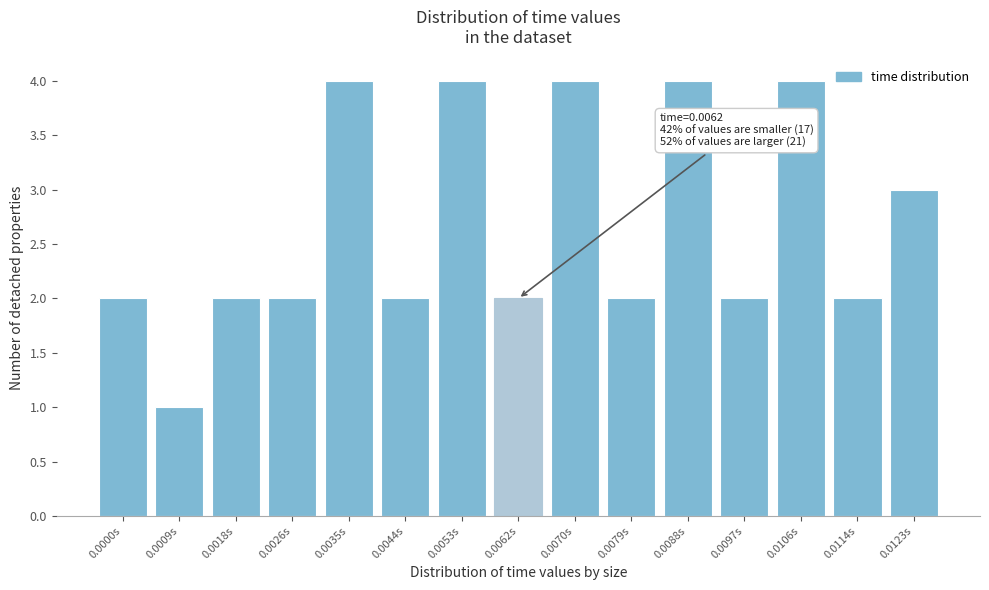

Reading left to right, what are all the values shown in this chart?

0.0000s=2	0.0009s=1	0.0018s=2	0.0026s=2	0.0035s=4	0.0044s=2	0.0053s=4	0.0062s=2	0.0070s=4	0.0079s=2	0.0088s=4	0.0097s=2	0.0106s=4	0.0114s=2	0.0123s=3